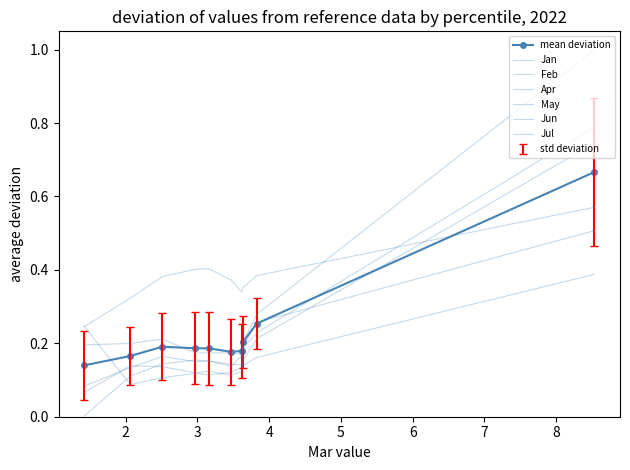

How many interior local peaks does the May series have?

1